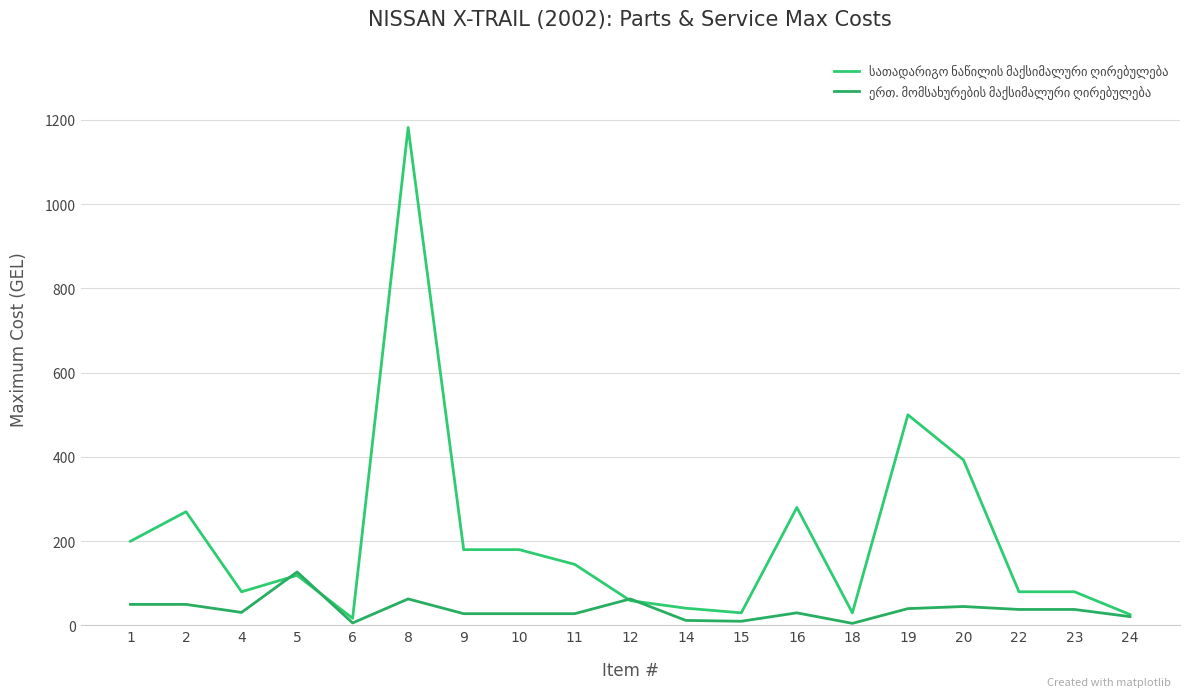

Does the chart have visible grid lines?

Yes